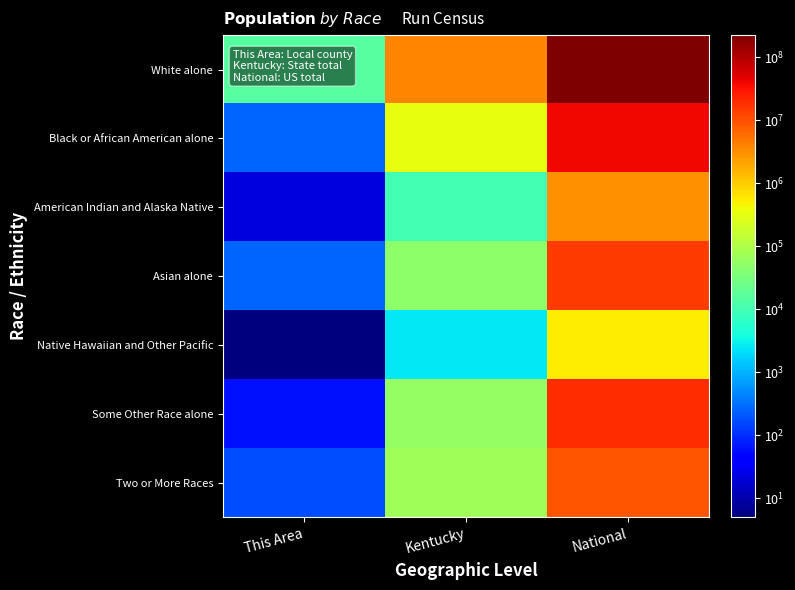

Which category has the lowest value across all series?

This Area